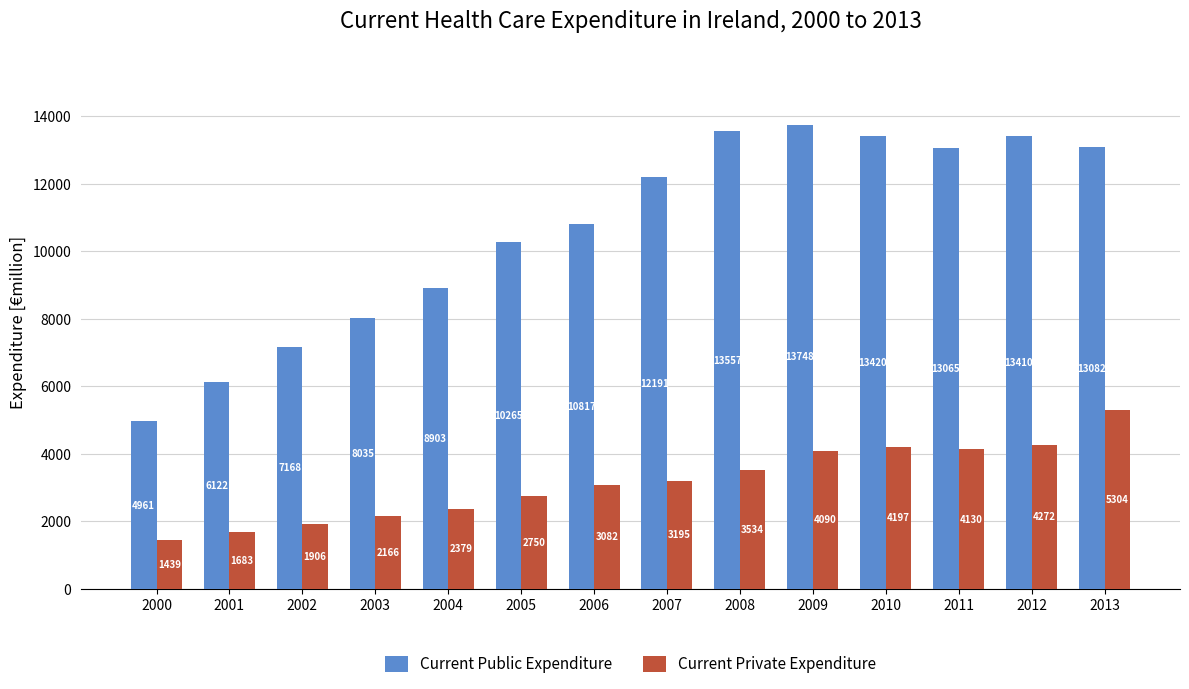

How many values in the Current Public Expenditure series are below 12191?

7